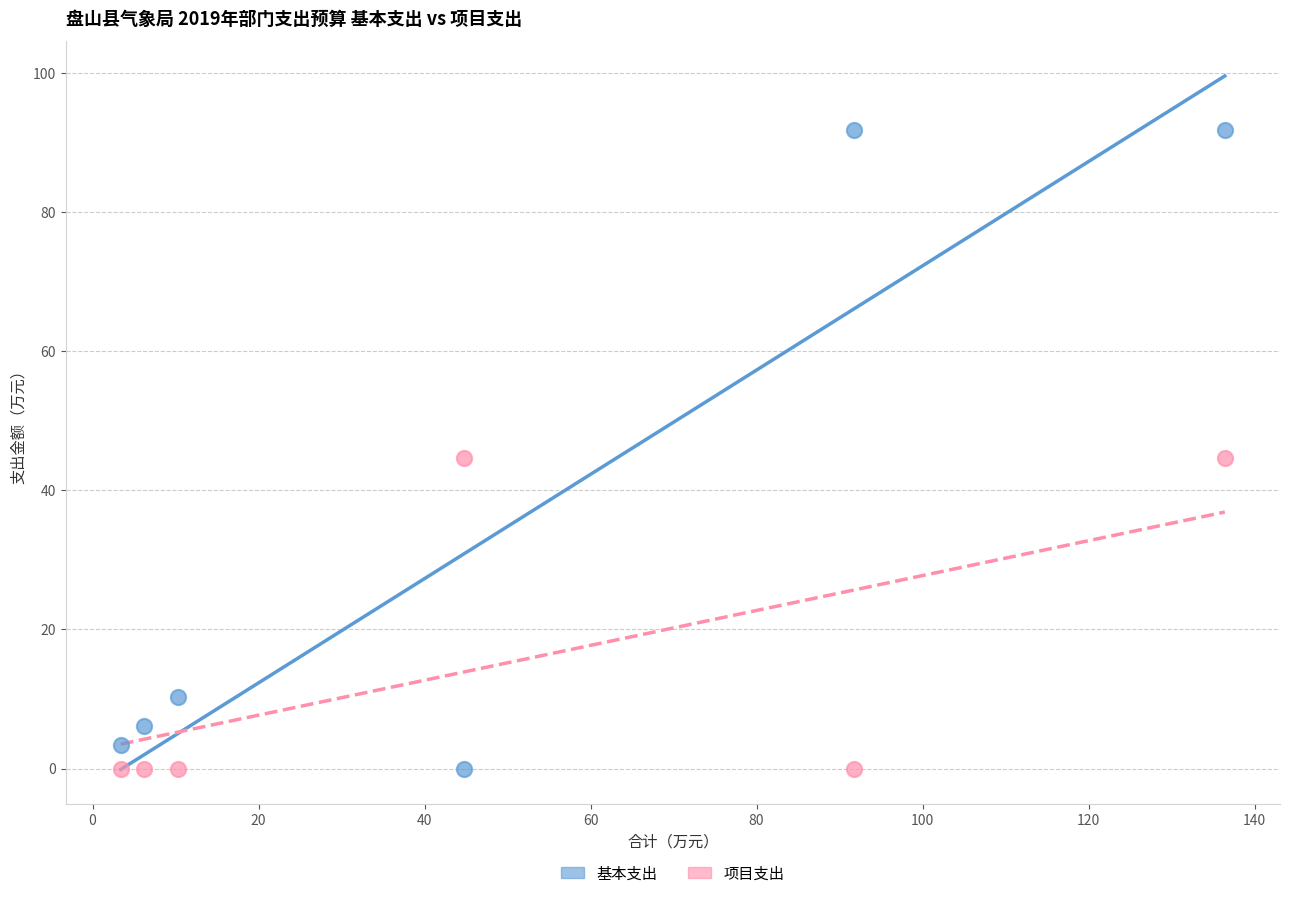

What are all the series names shown in the legend?

基本支出, 项目支出